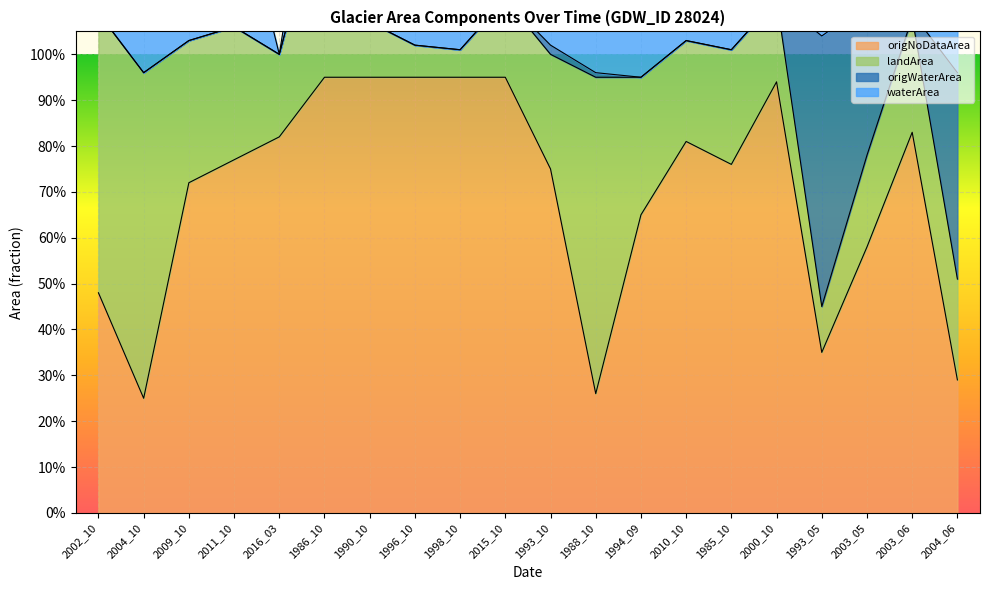

Rank the series by their average value, from highest to lowest.

origNoDataArea, waterArea, landArea, origWaterArea